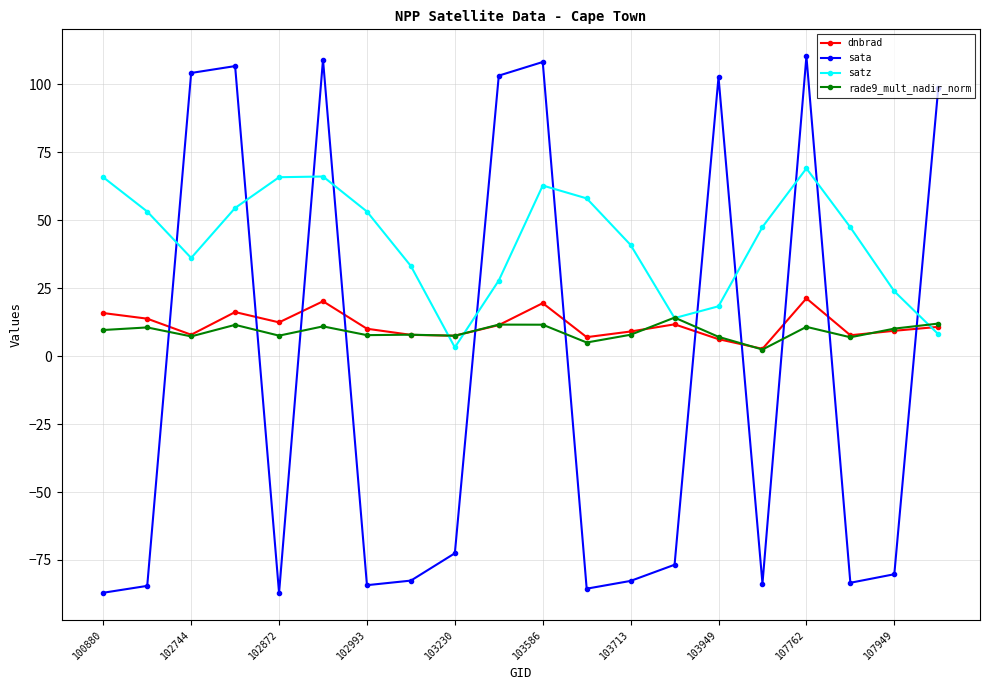

What is the value of the dnbrad point at the 4th from the left?

16.2